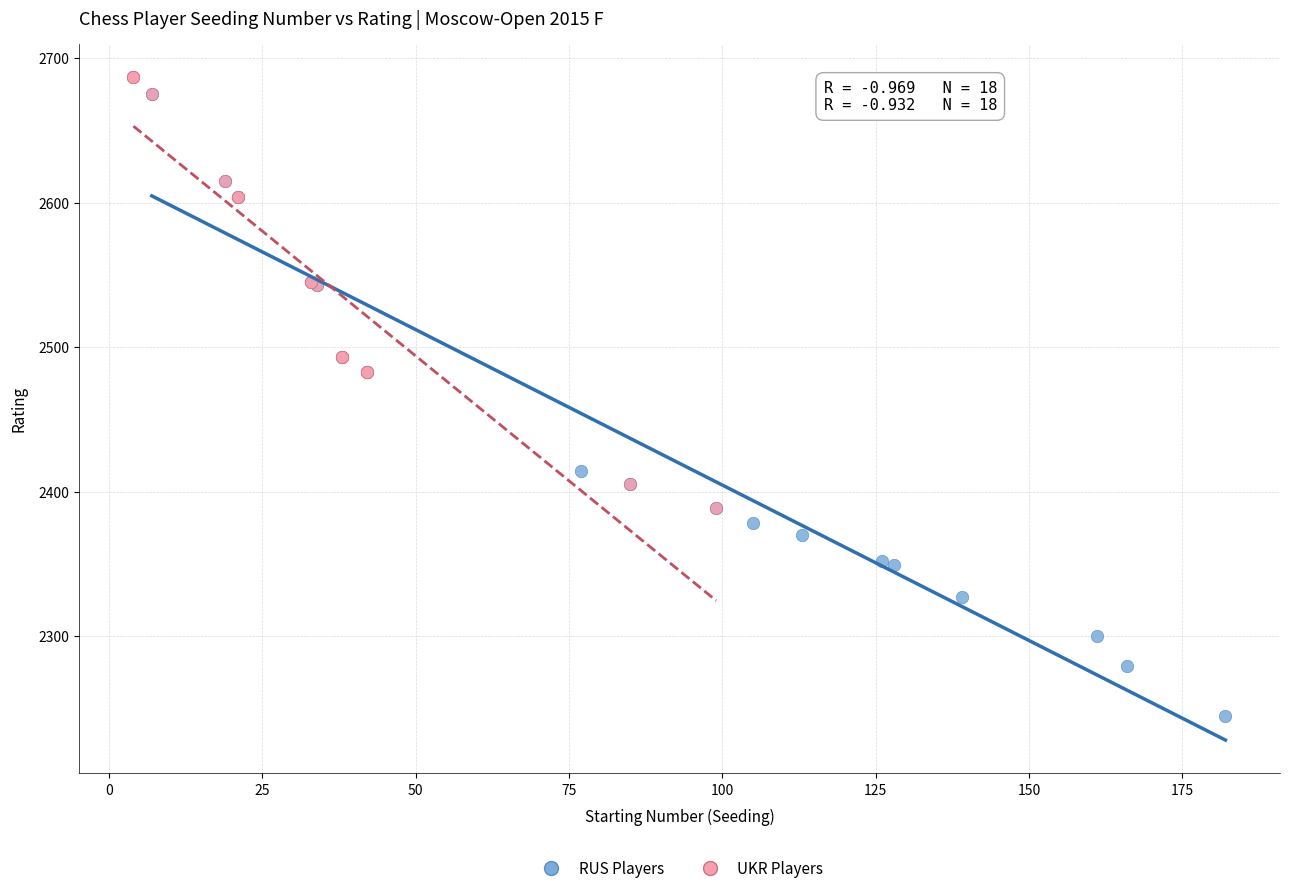

Which series reaches the minimum Y coordinate?

RUS Players